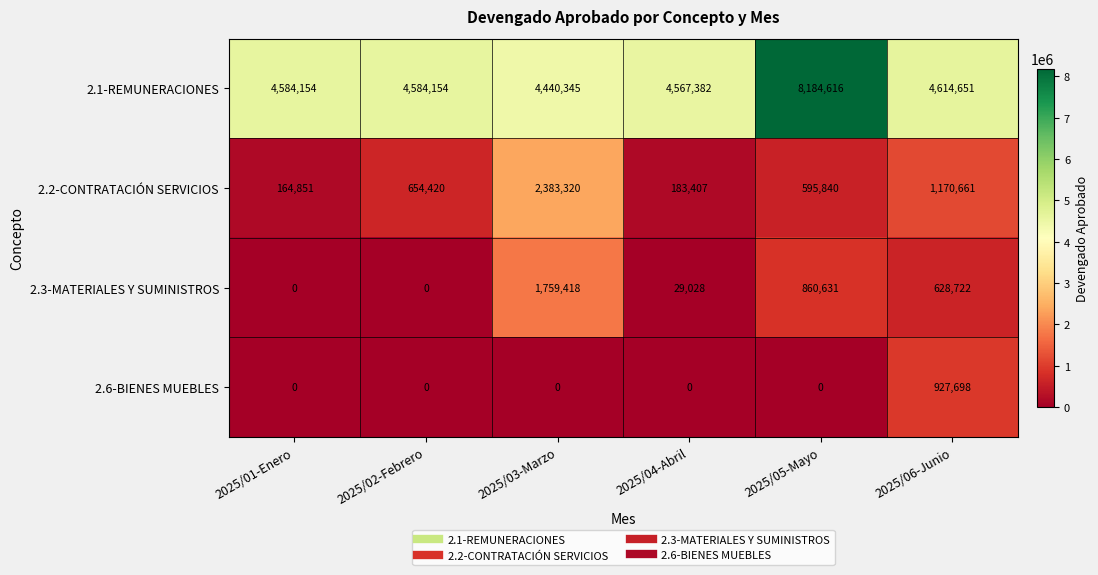

What is the spread (max minus min) of values at 2025/02-Febrero?

4584154